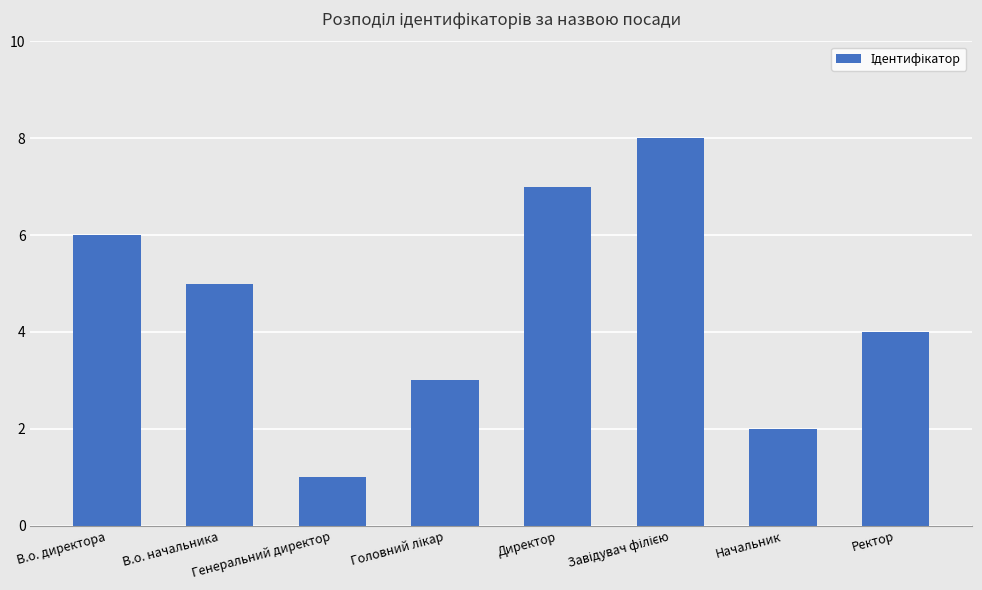

At which category does the chart reach its minimum across all series?

Генеральний директор